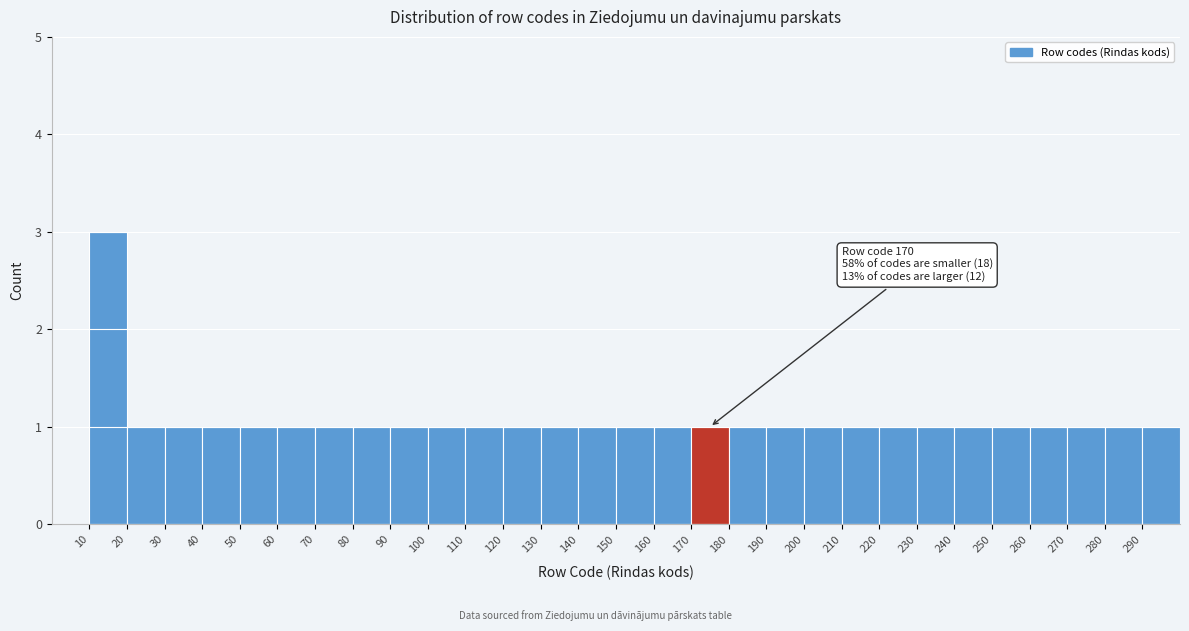

Over which range of the x-axis is the bar tallest?

10 to 20